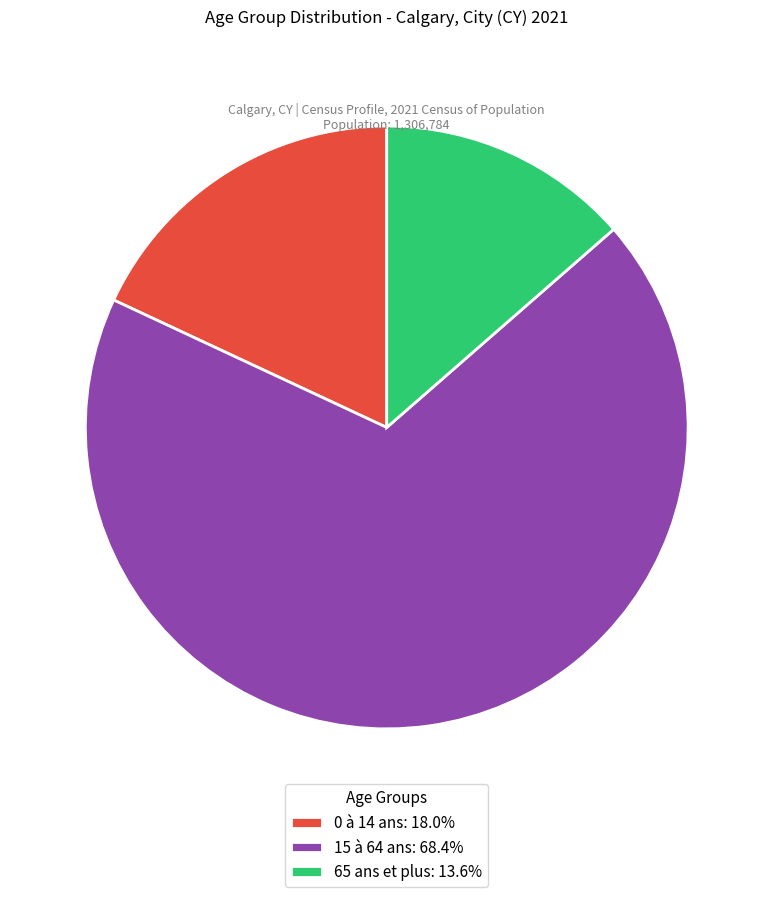

What is the ratio of the value at 0 à 14 ans: 18.0% to the value at 65 ans et plus: 13.6%?

1.3